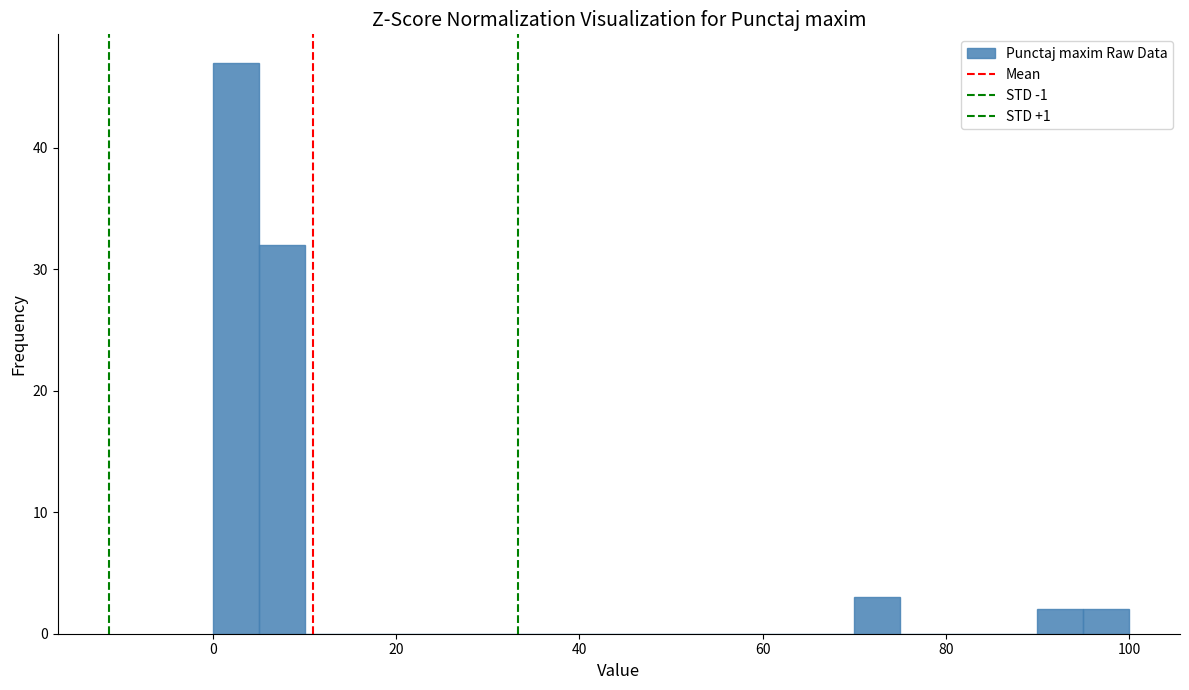

Around what value on the x-axis is the tallest bar? Give the approximate position of its centre, as read against the axis.

2